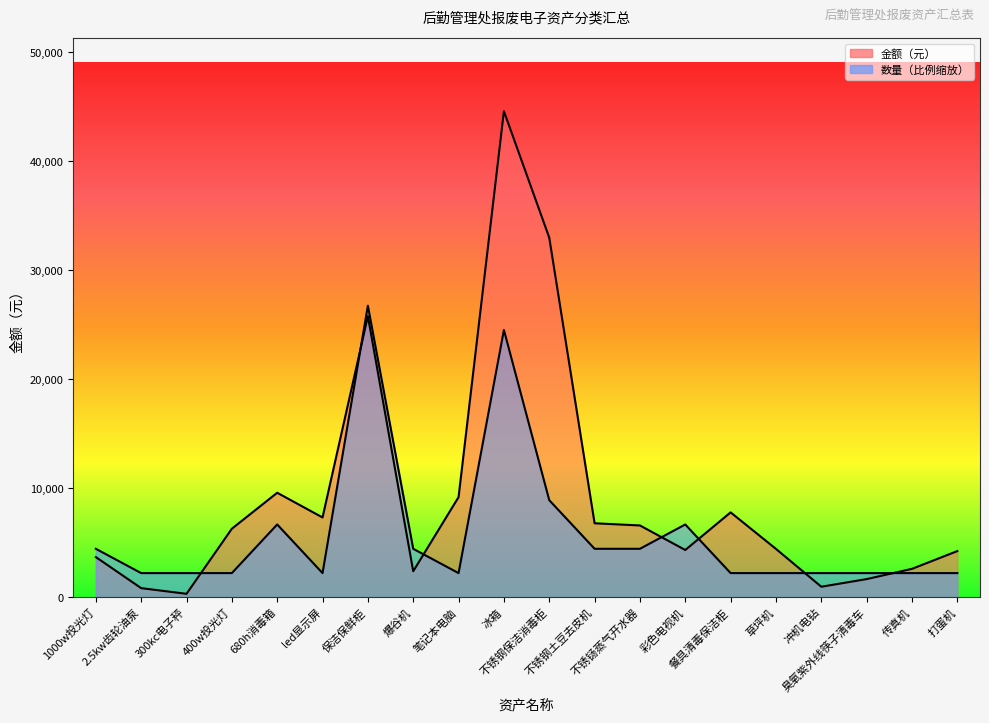

What are all the series names shown in the legend?

数量, 金额